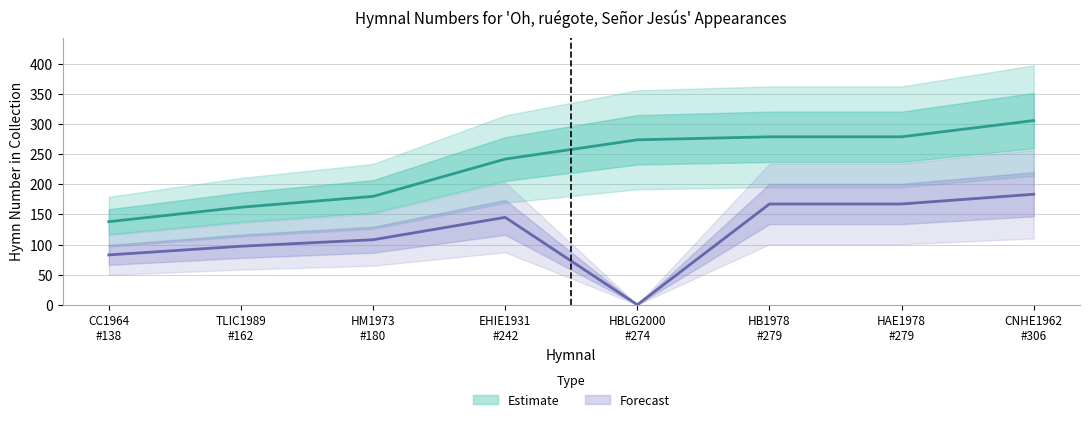

List the labels in order of value, largest first.

CNHE1962
#306, HB1978
#279, HAE1978
#279, HBLG2000
#274, EHIE1931
#242, HM1973
#180, TLIC1989
#162, CC1964
#138